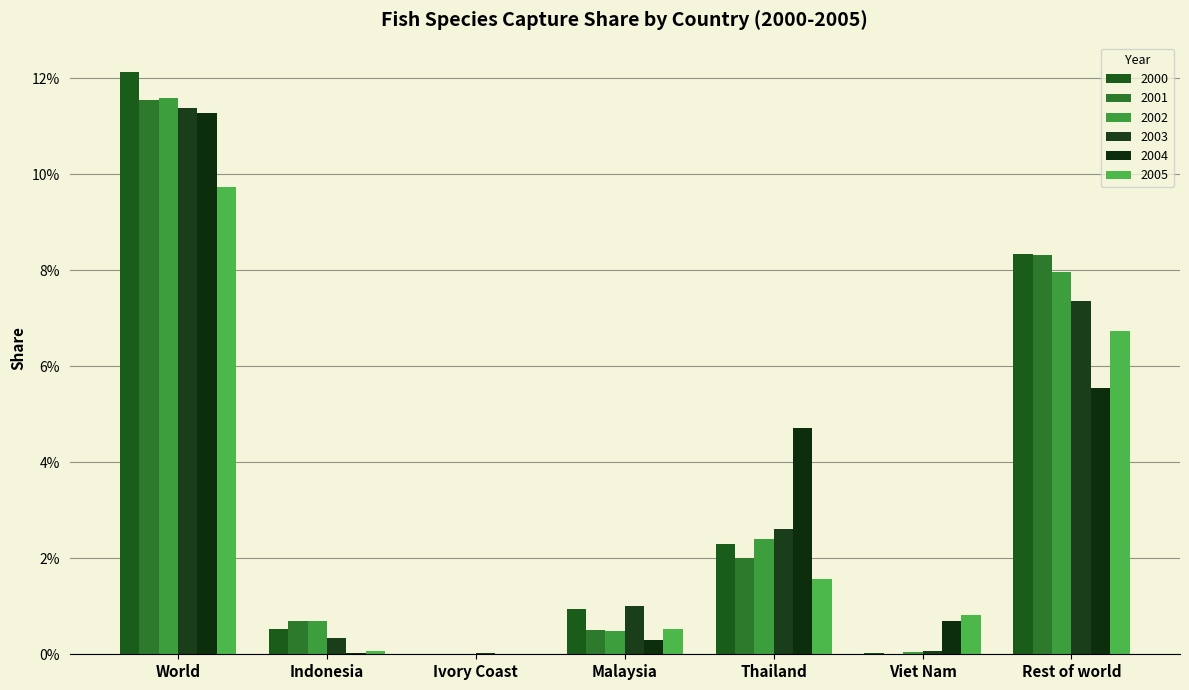

Are the bars horizontal?

No